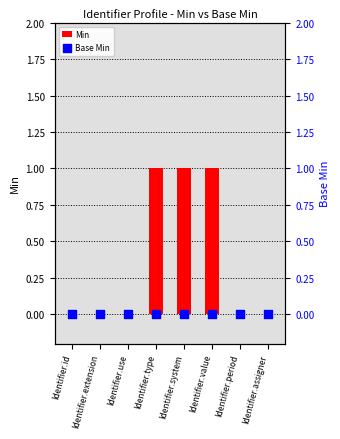

At how many categories does at least one series exceed 0?

3